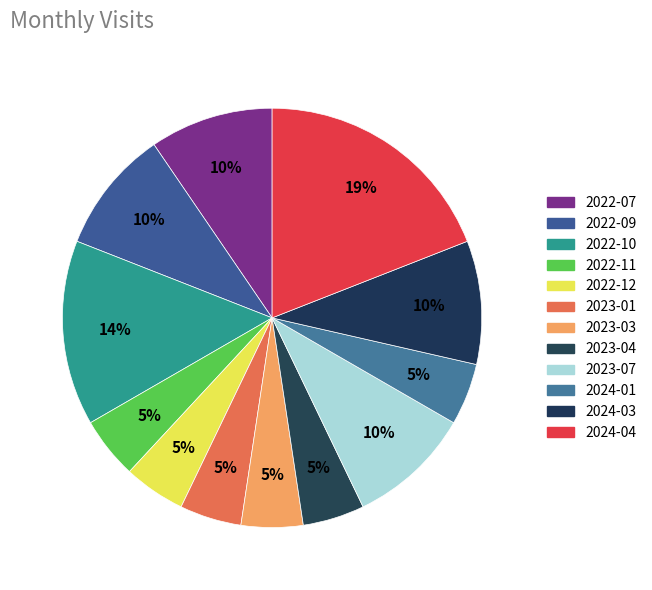

How many slices are in this pie chart?

12